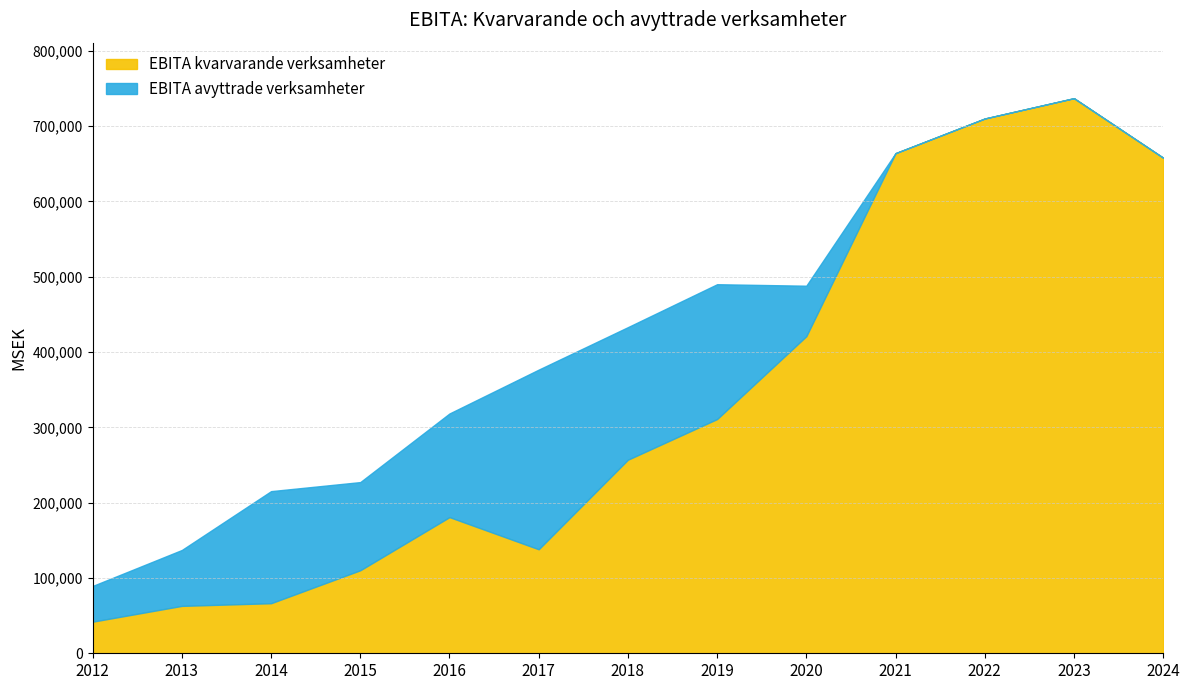

What is the sum of the values at 2022 and 2013?

772932